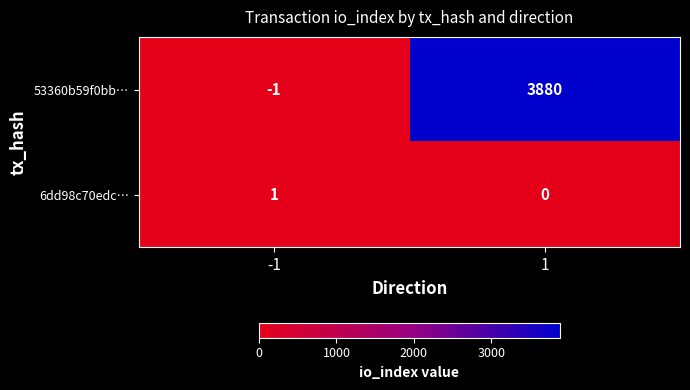

Between -1 and 1, which series saw the biggest shift?

53360b59f0bb…